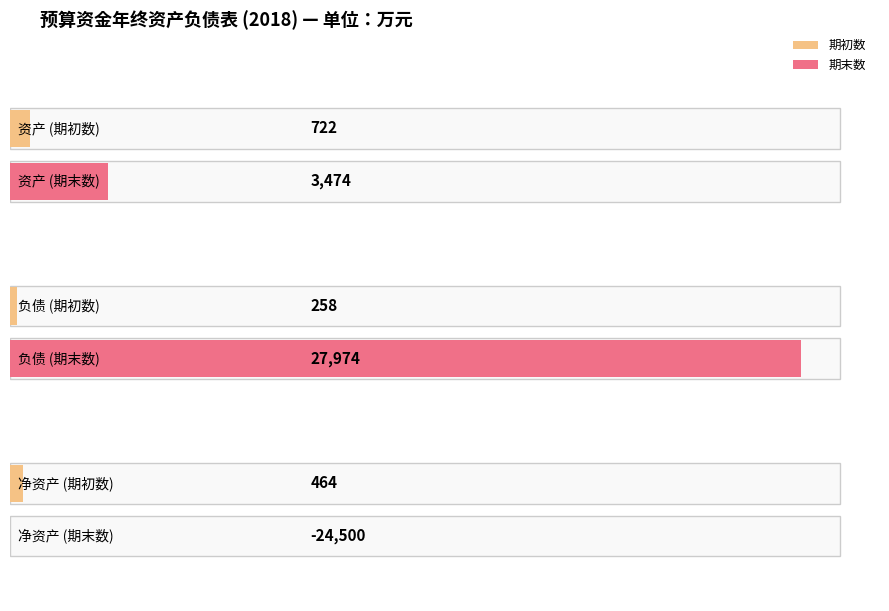

What position from the left is 资产?

1